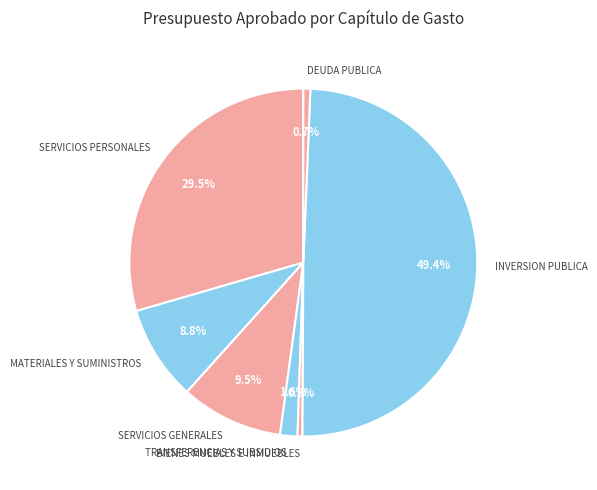

Which slice is the largest?

INVERSION PUBLICA